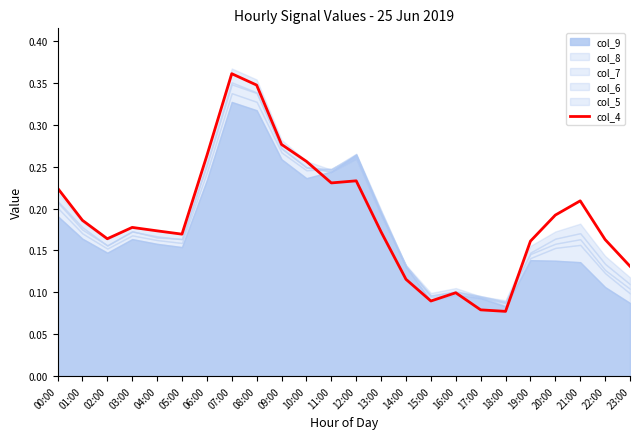

What is the label of the 18th point from the left?

17:00